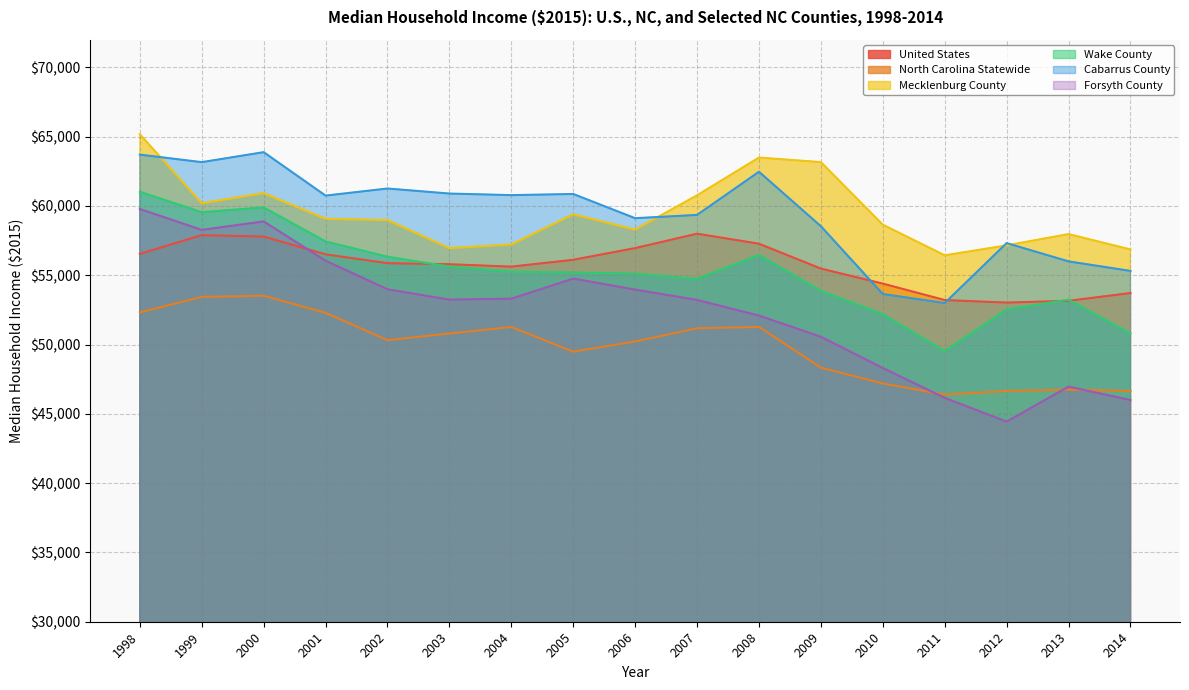

Does the chart display data point markers on the line(s)?

No